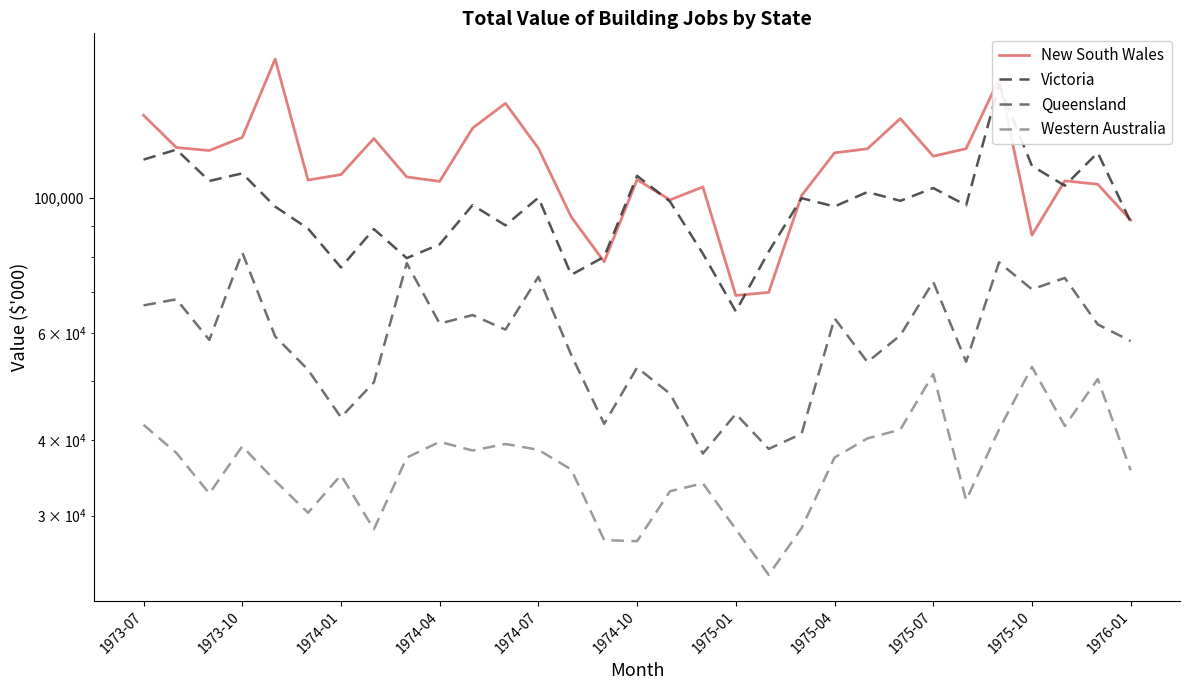

What is the average value of the Queensland series?

58862